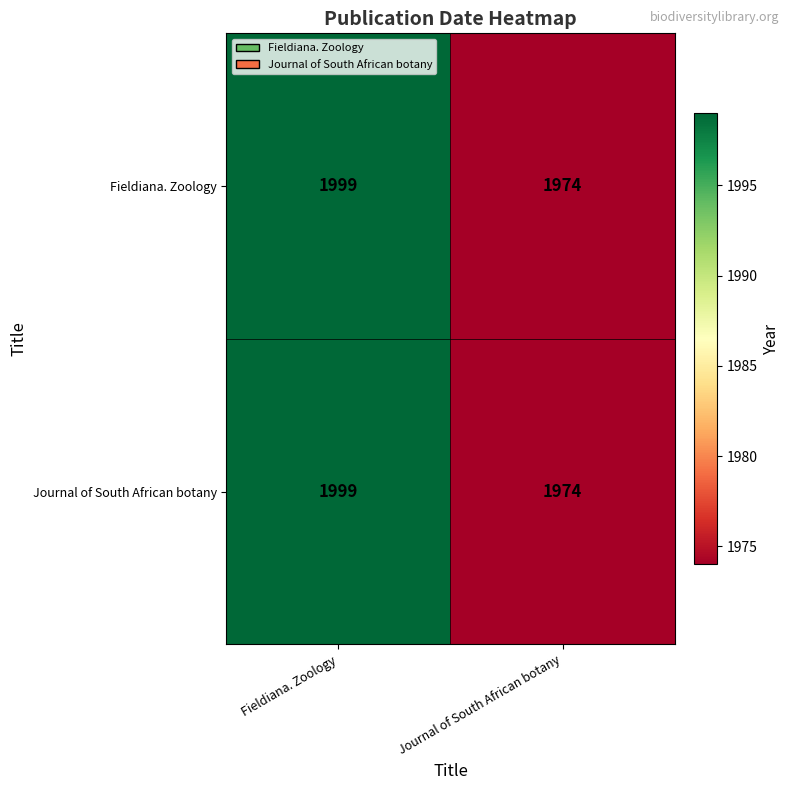

Reading right to left, transcribe all the data shown in this chart.

Fieldiana. Zoology: 1974	1999
Journal of South African botany: 1974	1999